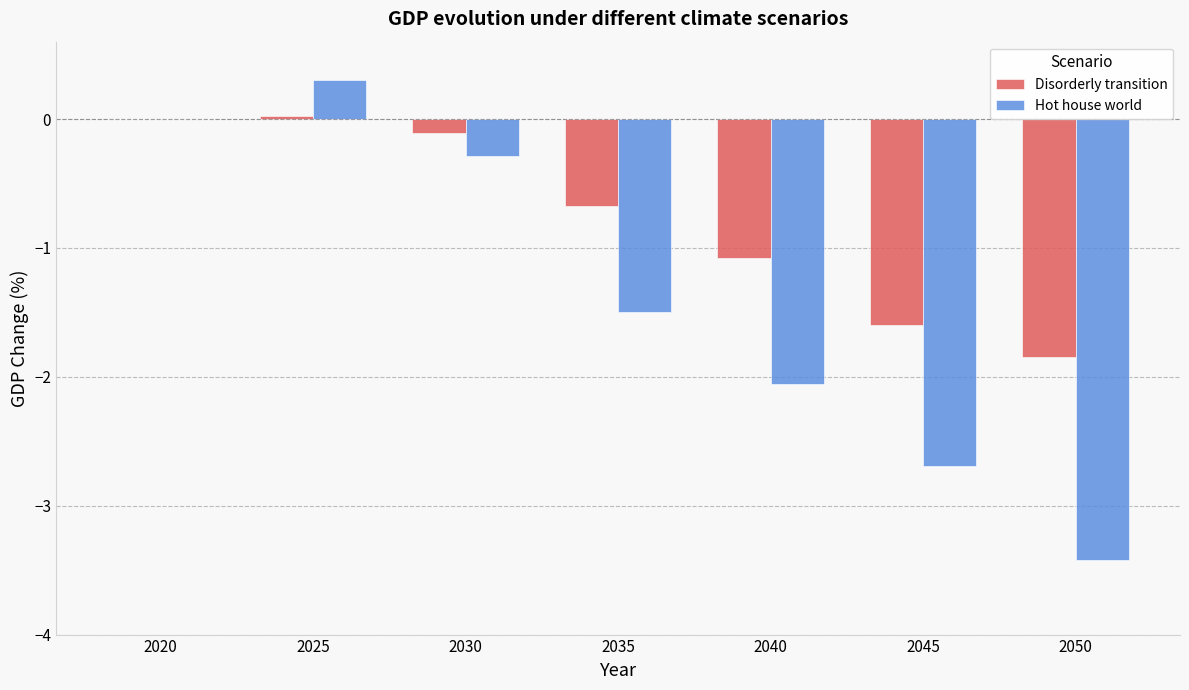

At which category is the sum across all series the highest?

2025